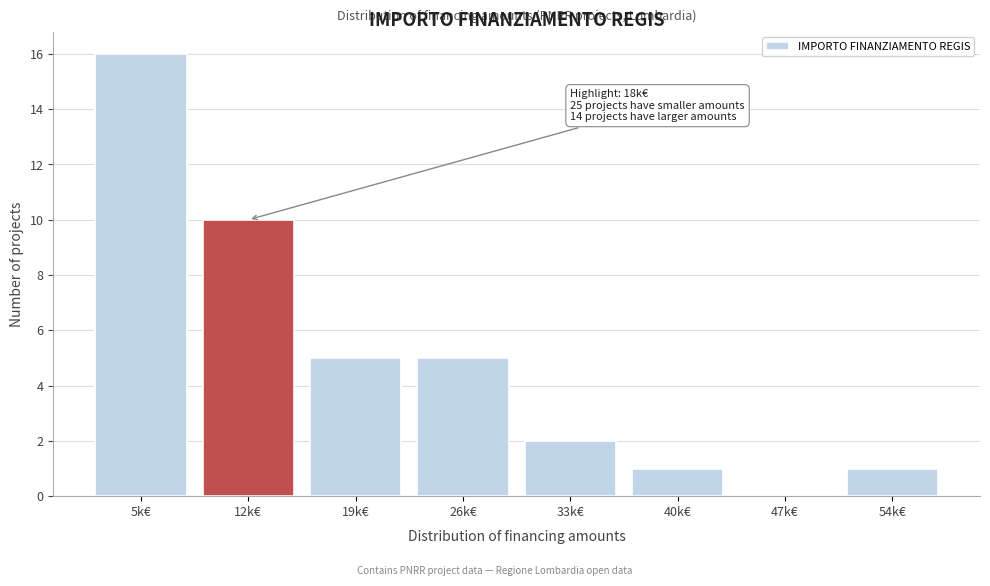

Reading left to right, extract all data points from this chart.

5k€=16	12k€=10	19k€=5	26k€=5	33k€=2	40k€=1	47k€=0	54k€=1